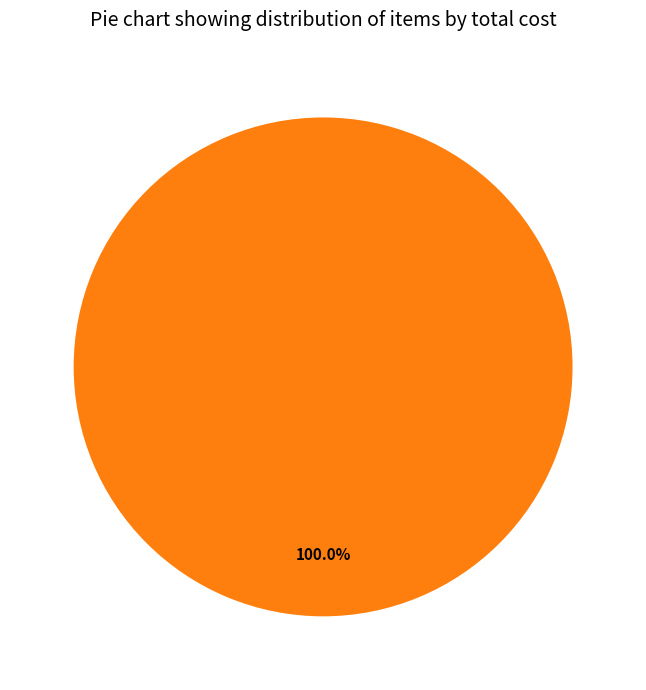

Is there a majority slice in this chart?

Yes